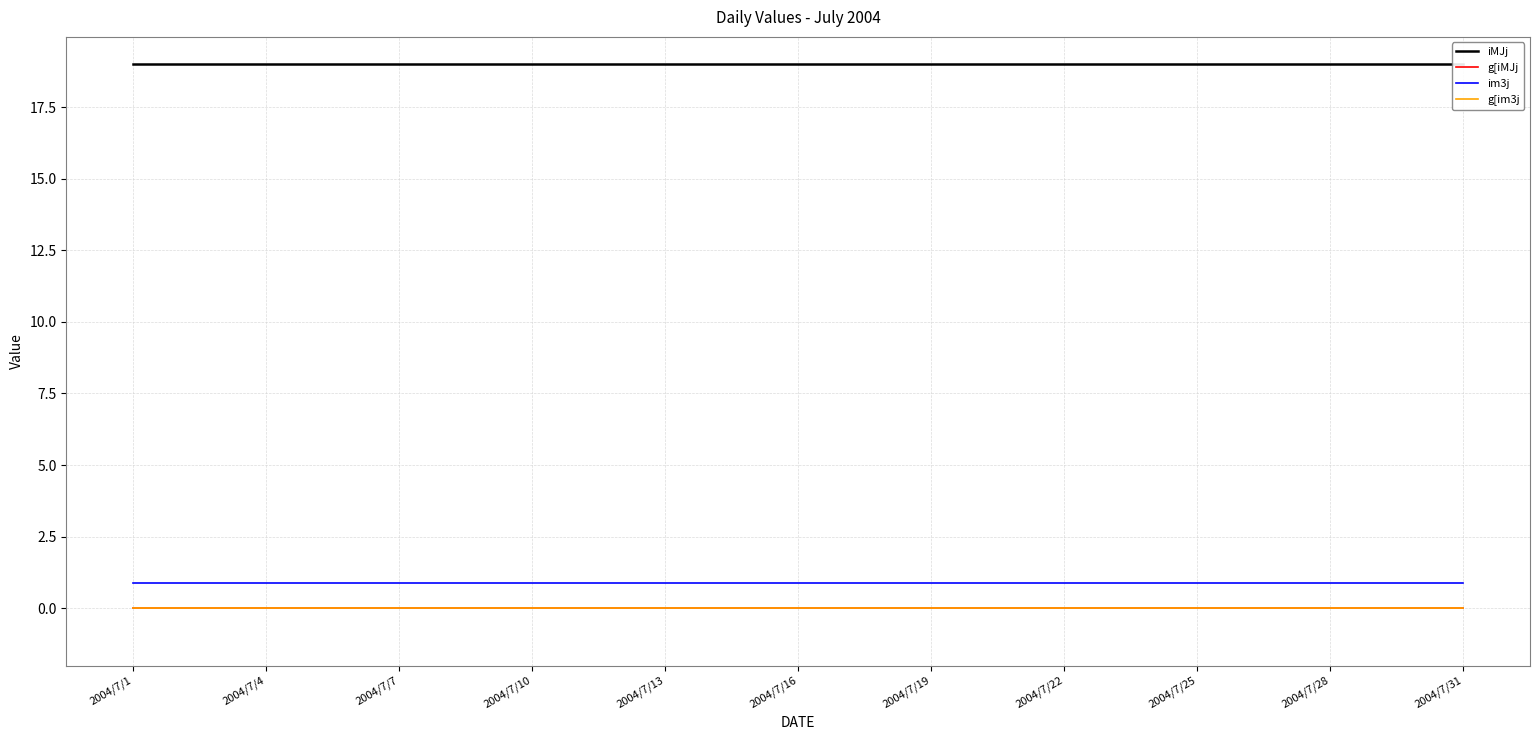

What is the label of the 10th point from the right?

2004/7/22